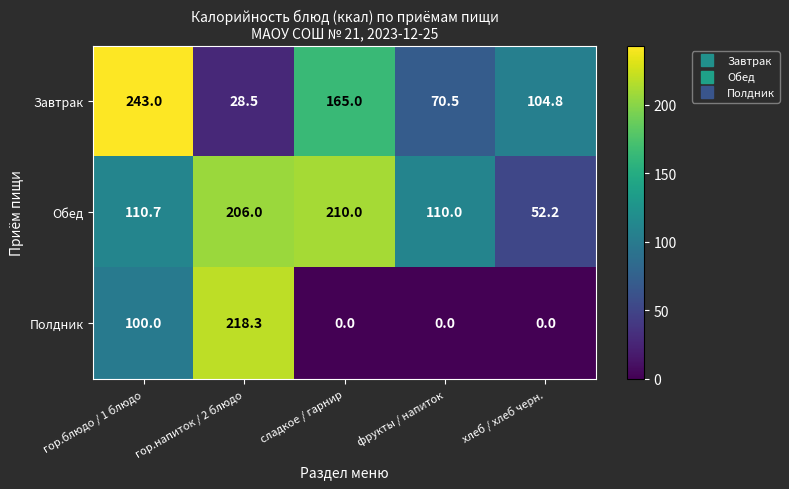

Reading right to left, extract all data points from this chart.

Завтрак: хлеб / хлеб черн.=104.8	фрукты / напиток=70.5	сладкое / гарнир=165.0	гор.напиток / 2 блюдо=28.5	гор.блюдо / 1 блюдо=243.0
Обед: хлеб / хлеб черн.=52.2	фрукты / напиток=110.0	сладкое / гарнир=210.0	гор.напиток / 2 блюдо=206.0	гор.блюдо / 1 блюдо=110.7
Полдник: хлеб / хлеб черн.=0.0	фрукты / напиток=0.0	сладкое / гарнир=0.0	гор.напиток / 2 блюдо=218.3	гор.блюдо / 1 блюдо=100.0